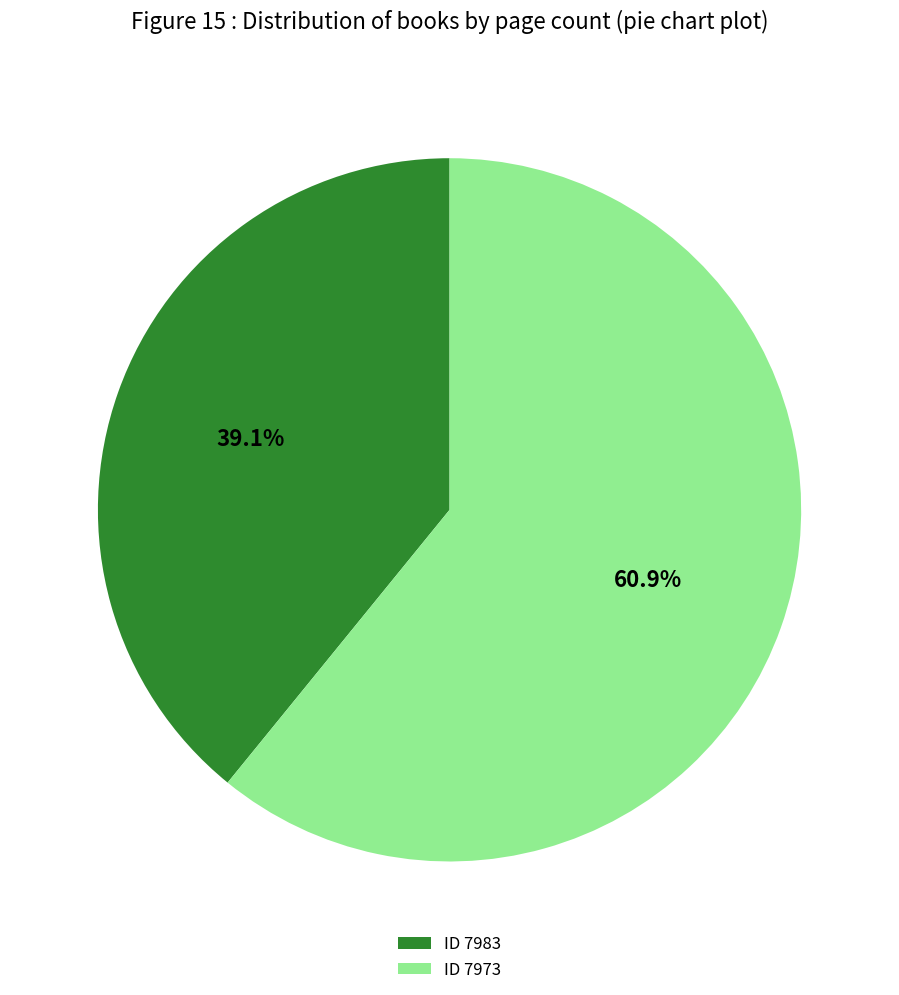

Do ID 7973 and ID 7983 together represent more than half of the pie?

Yes